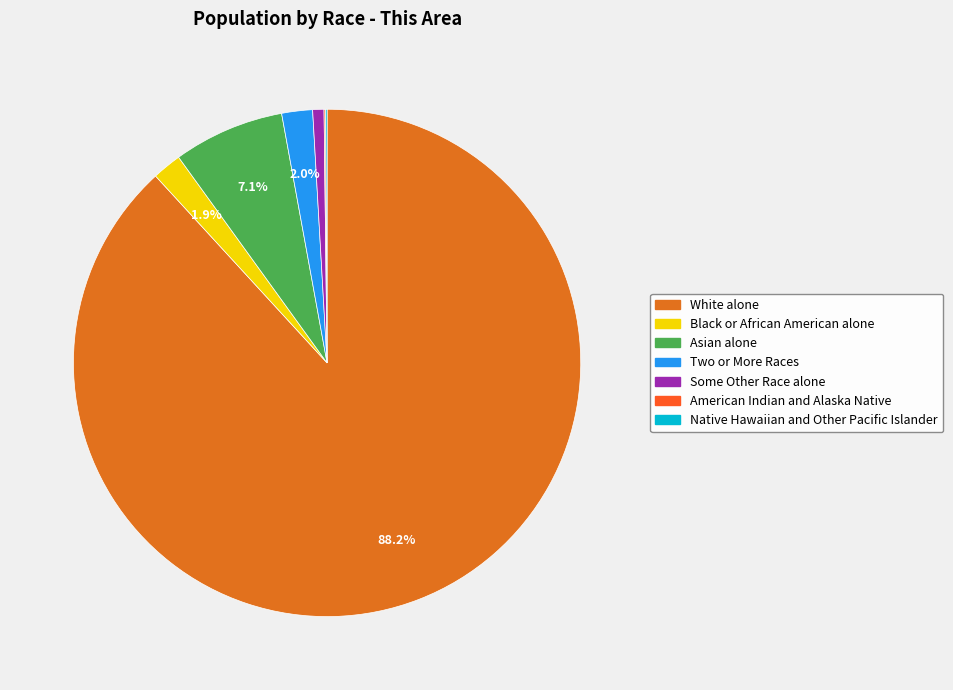

Which category has the biggest portion of the pie?

White alone